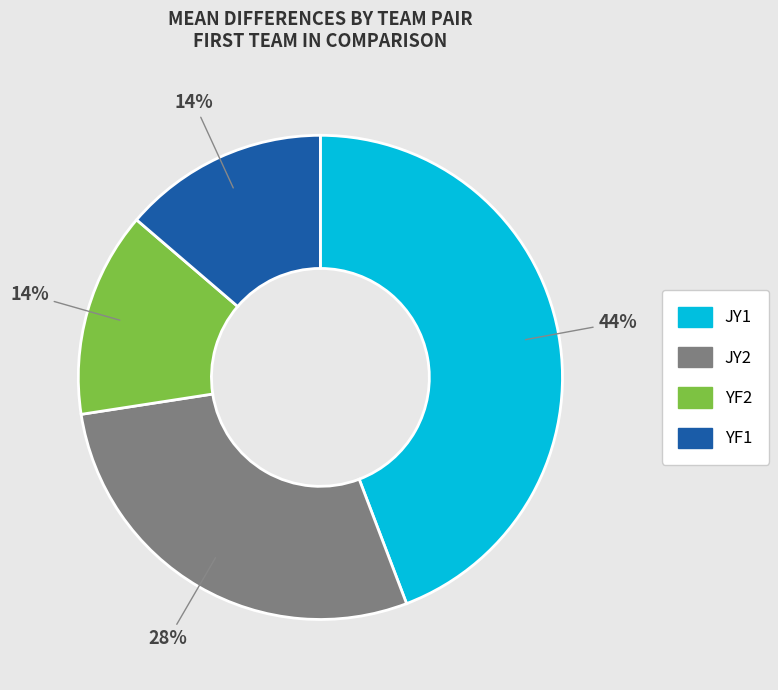

Is it true that YF2 is 14% of the pie?

True